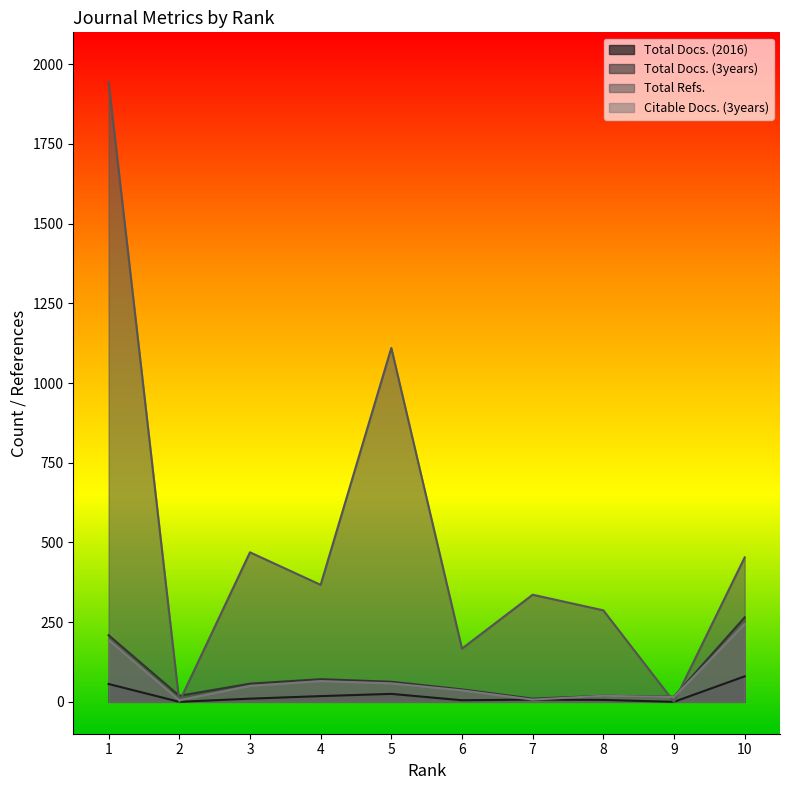

Rank the series by their maximum value, from lowest to highest.

Total Docs. (2016), Citable Docs. (3years), Total Docs. (3years), Total Refs.